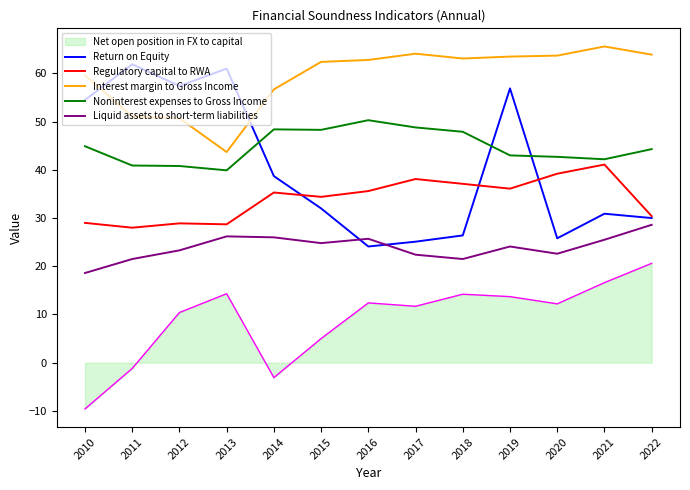

List the series in order of their peak value, highest first.

Interest margin to Gross Income, Return on Equity, Noninterest expenses to Gross Income, Regulatory capital to RWA, Liquid assets to short-term liabilities, Net open position in FX to capital